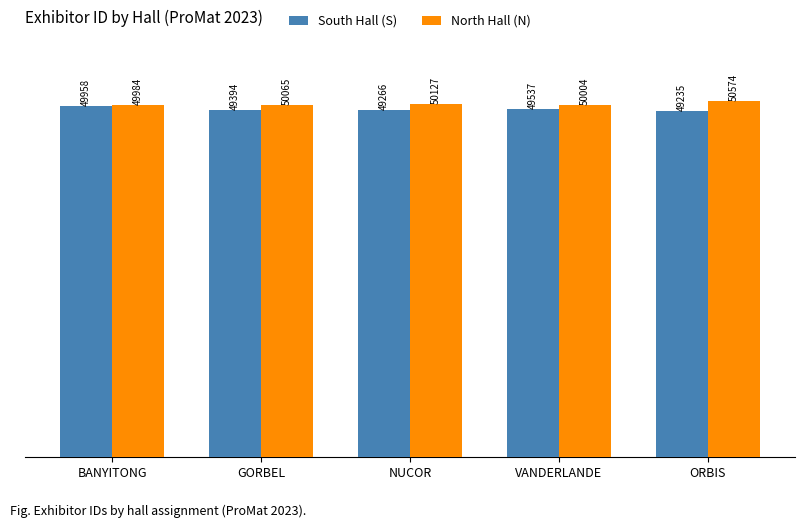

How many distinct data groups are displayed?

2